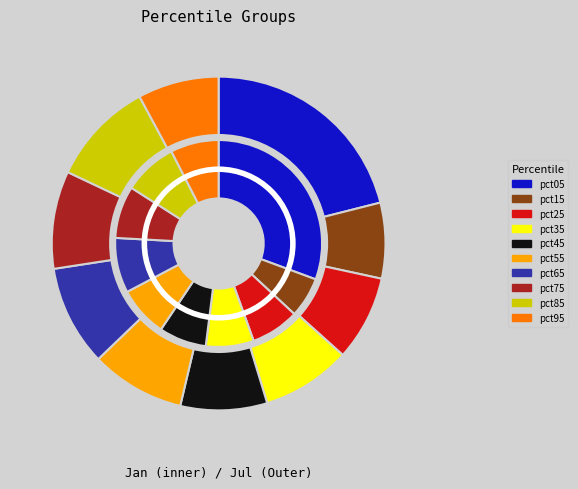

How many slices are in this pie chart?

10